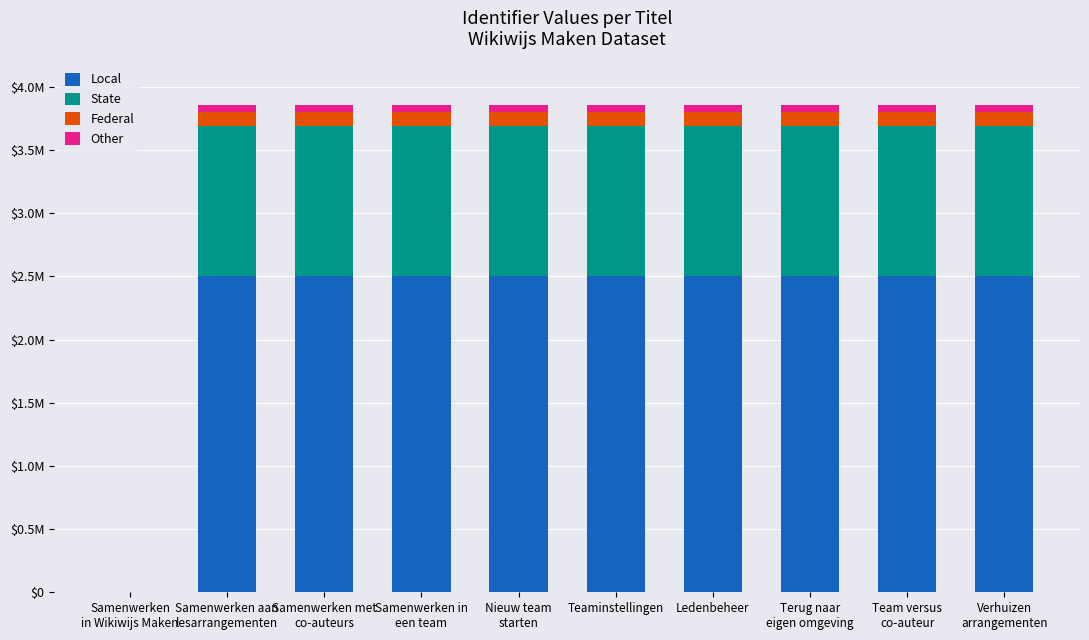

What are all the series names shown in the legend?

Local, State, Federal, Other